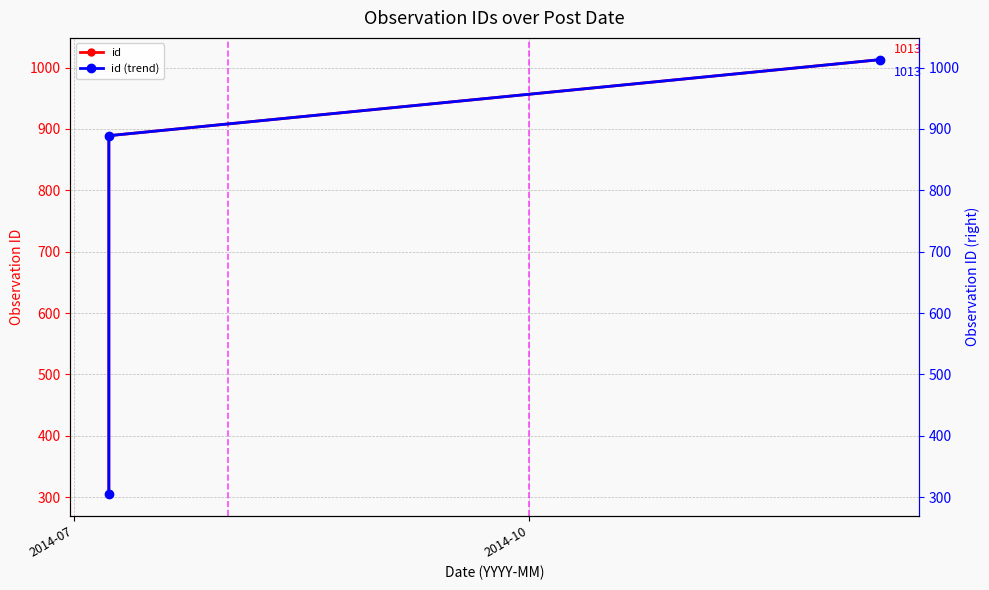

What is the minimum value shown in the chart?

305